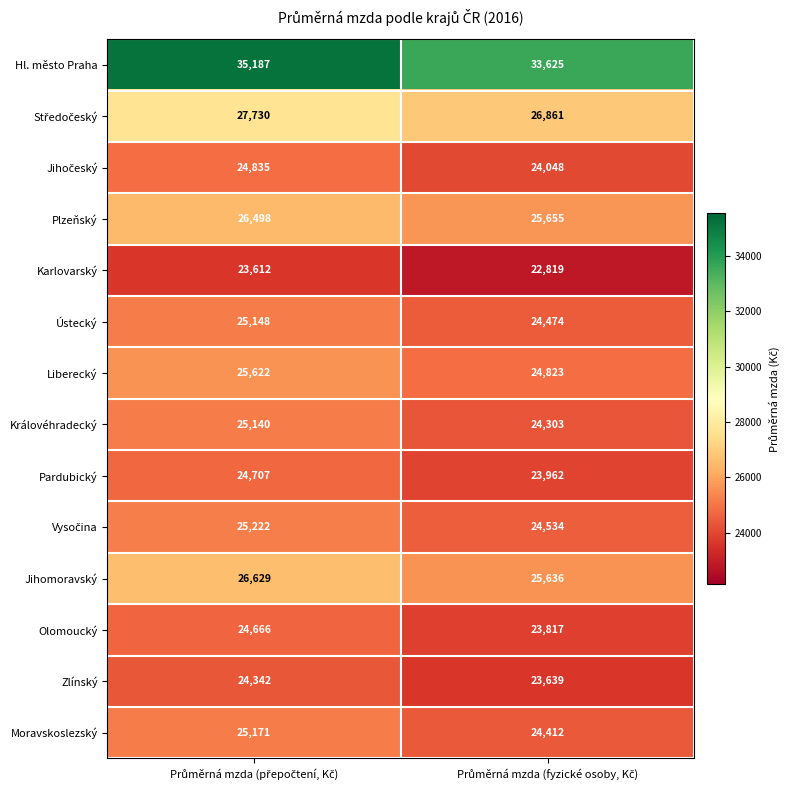

Which series has the widest spread of values?

Hl. město Praha